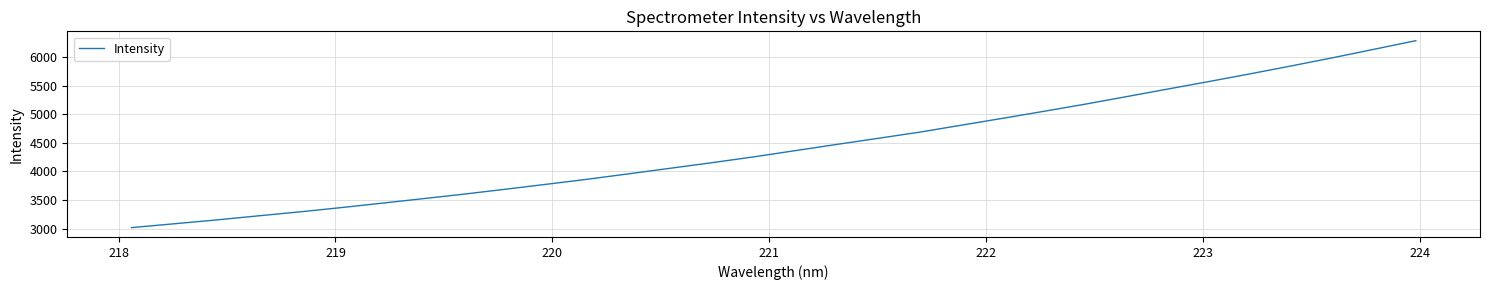

What is the smallest value displayed?

3020.2